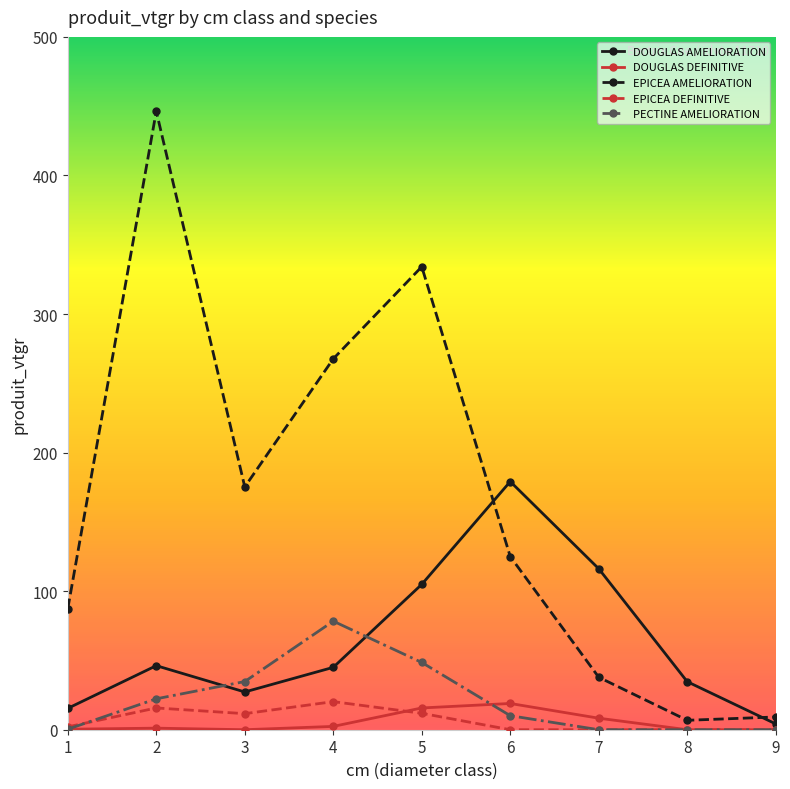

What is the value of the EPICEA AMELIORATION point at the 6th from the left?

124.9